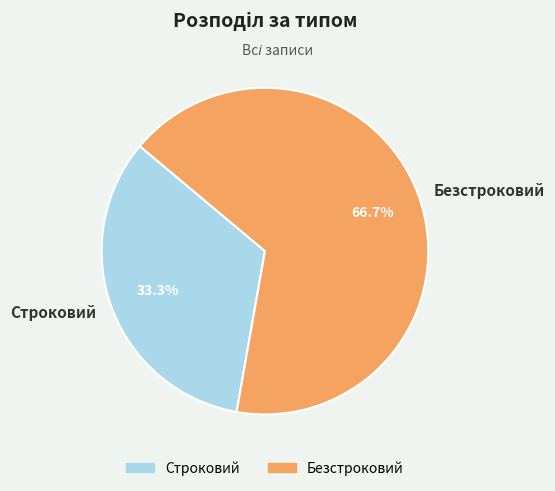

What is the majority slice?

Безстроковий